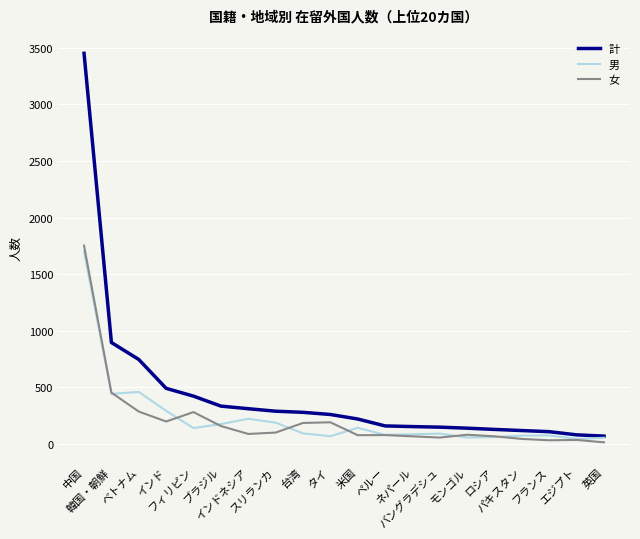

What is the maximum value for 男?

1699